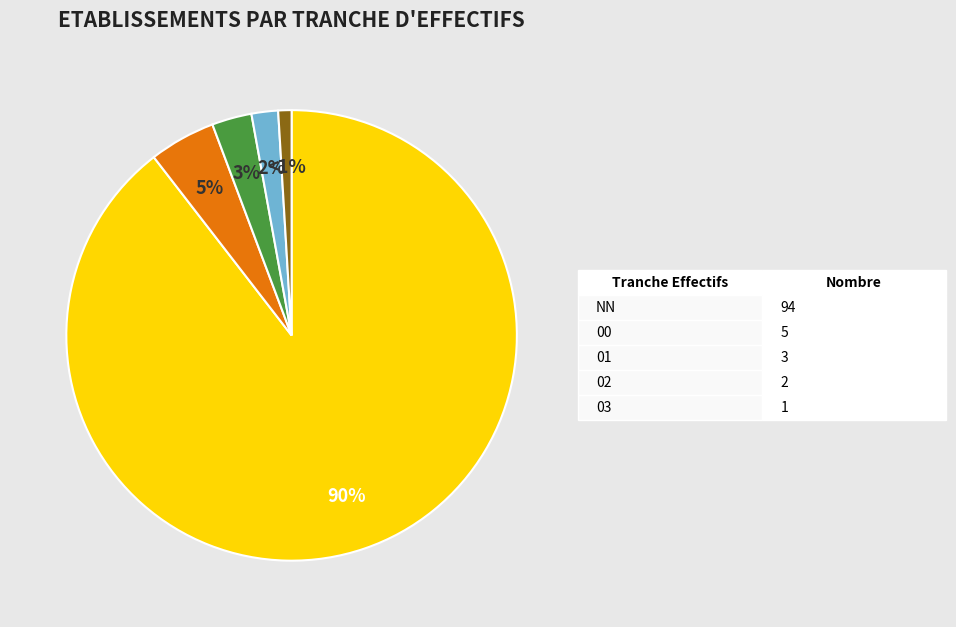

How many segments does this pie chart have?

5